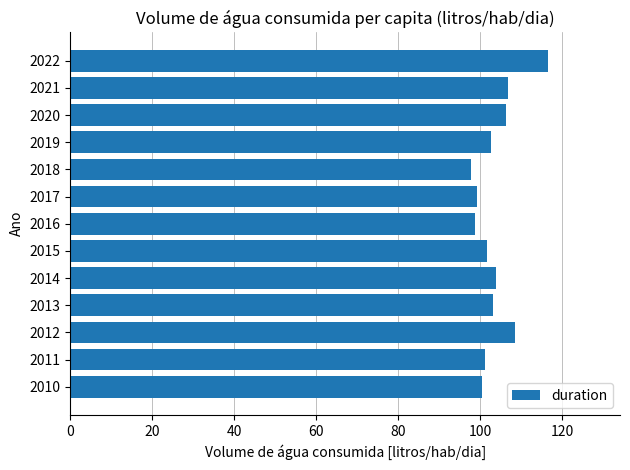

True or false: the data shows 28.1 at 2022.

False